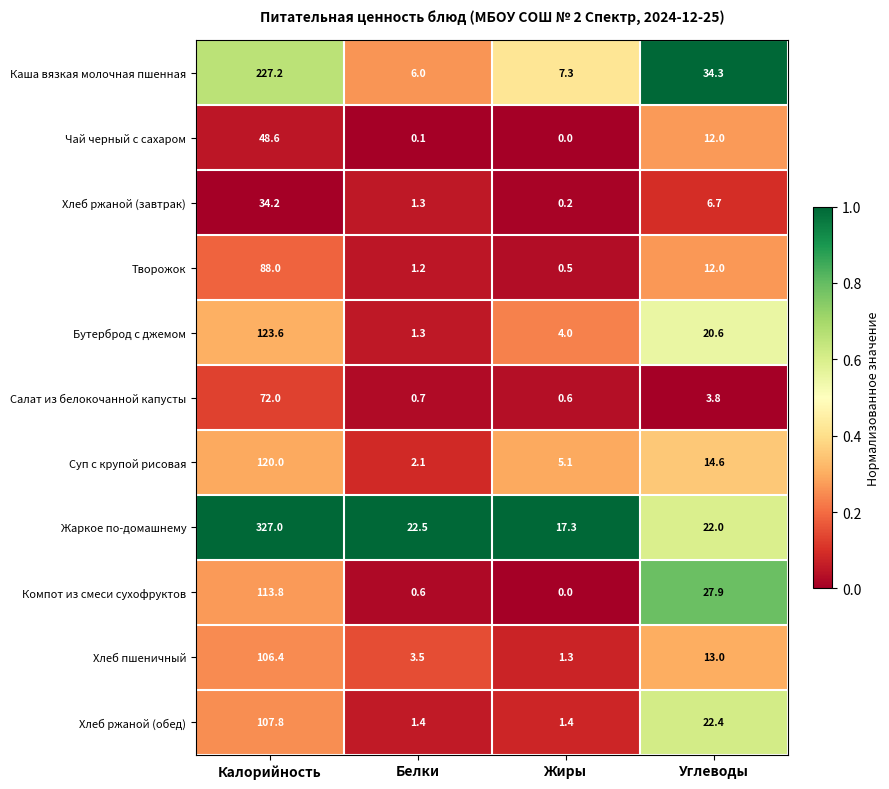

What is the difference between the maximum and second lowest values in the Бутерброд с джемом series?

119.6